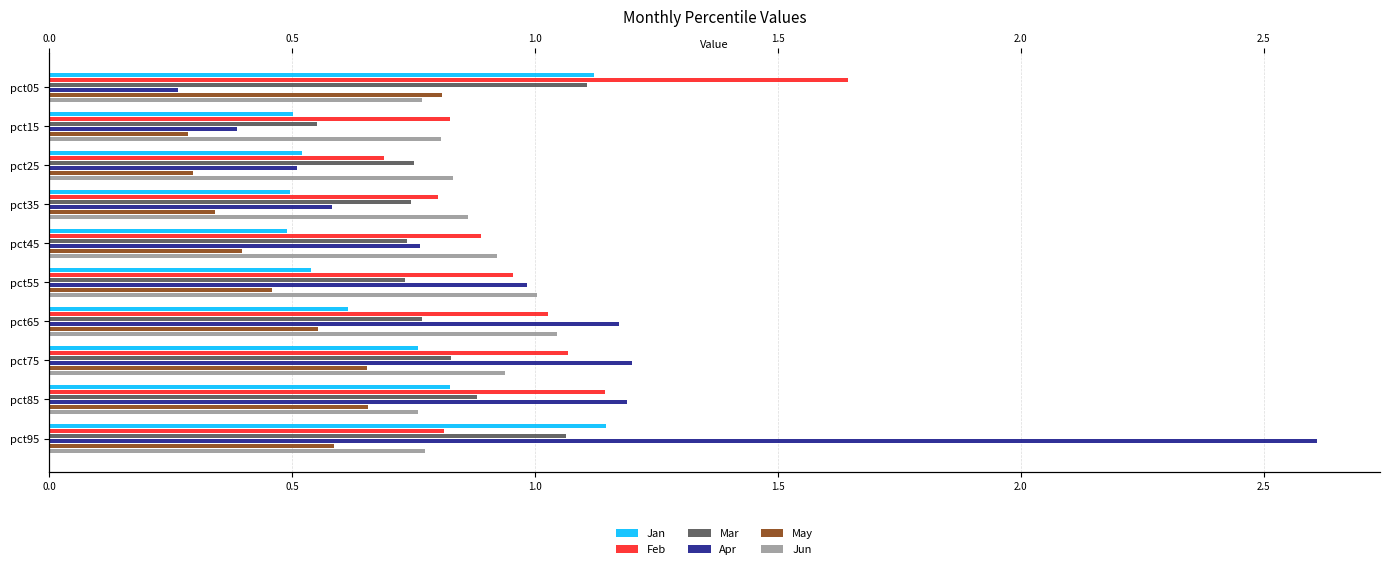

What is the greatest value displayed?

2.6